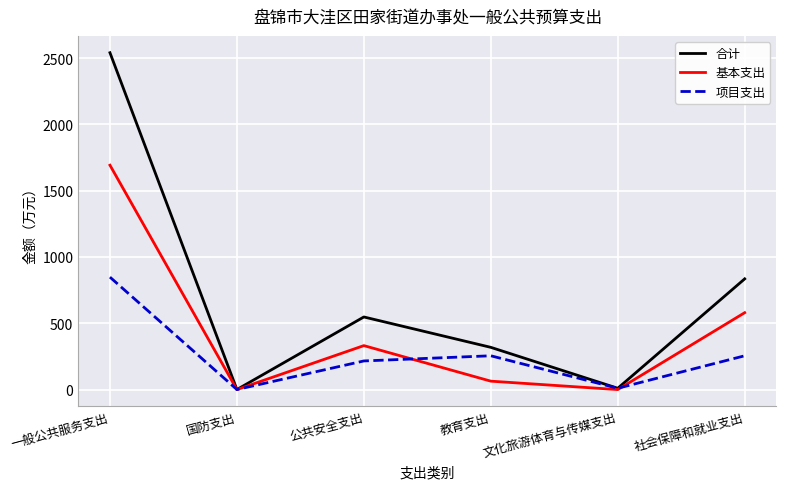

At which category is the sum across all series the highest?

一般公共服务支出